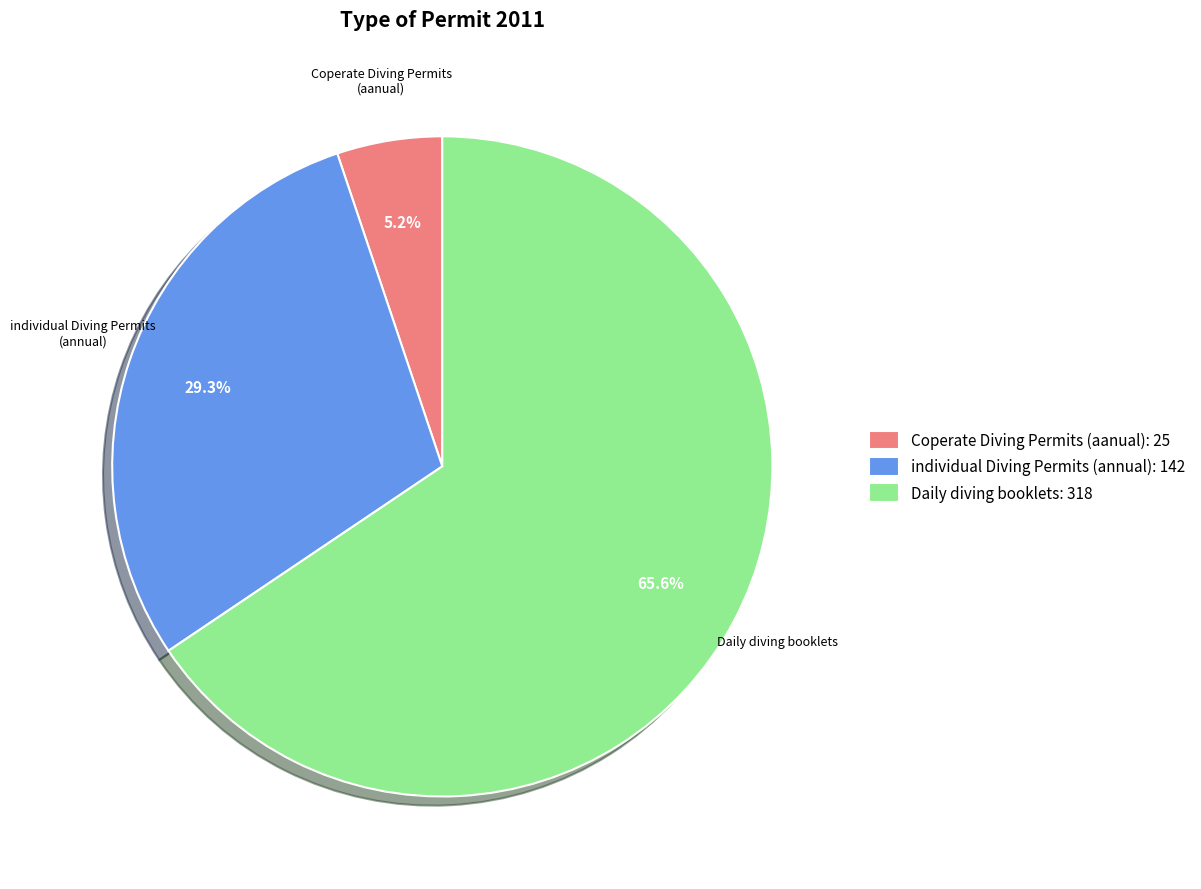

What percentage is the individual Diving Permits (annual) slice, to the nearest percent?

29%